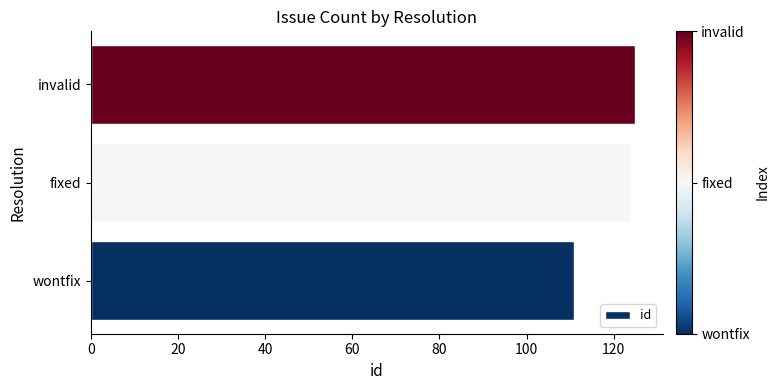

Reading bottom to top, extract all data points from this chart.

111	124	125